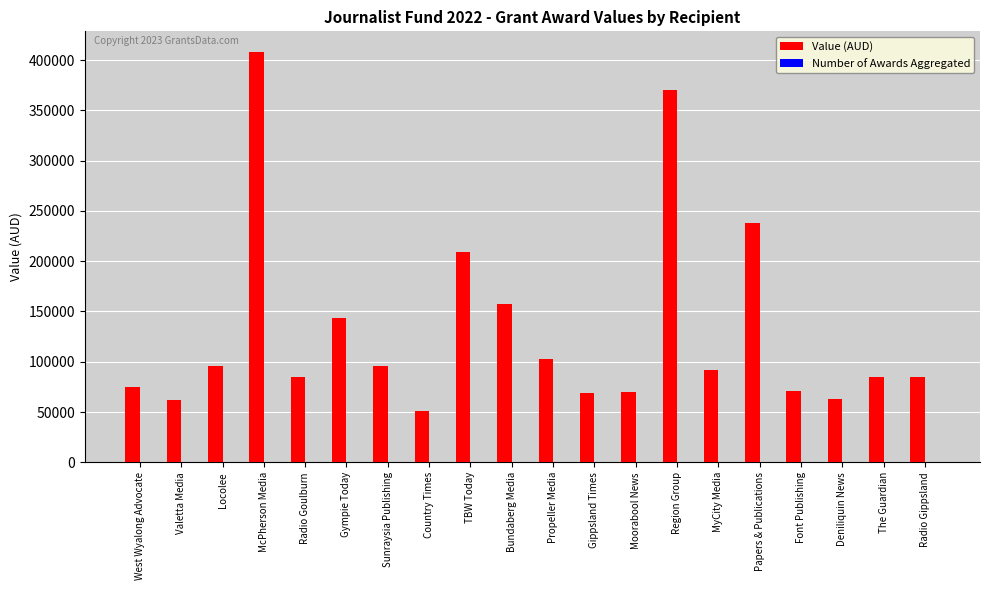

Which label corresponds to the largest value in the chart?

McPherson Media